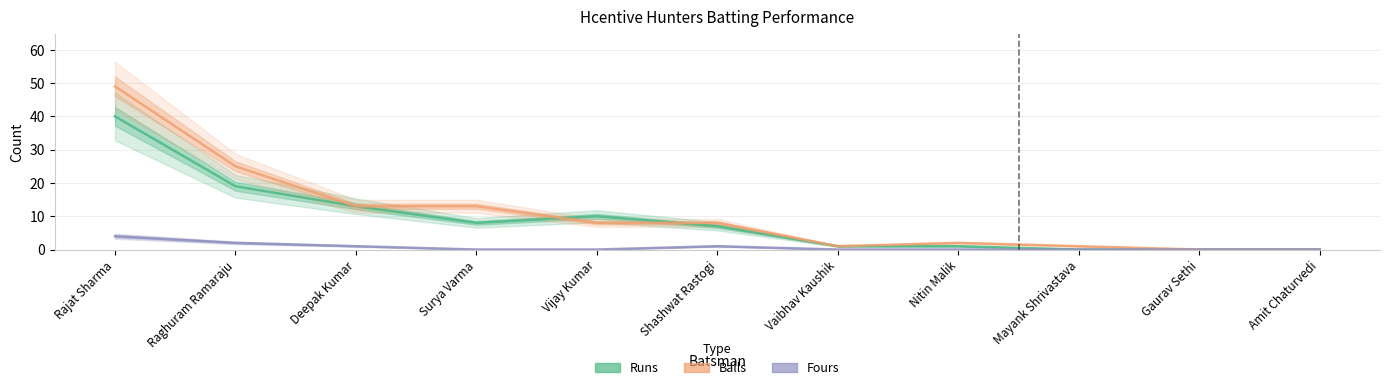

How many categories are shown in the chart?

11